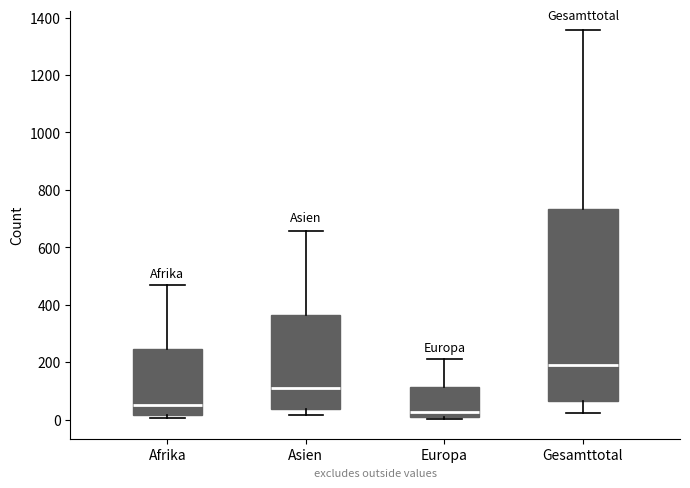

Reading left to right, read every box against the y-axis: the position of its median line, the range the box covers, and the ends of its whiskers. The values are not printed on the chart, so give them approximately, as read against the axis.

Afrika: median 60, box 20 to 240, whiskers 0 to 460
Asien: median 120, box 40 to 360, whiskers 20 to 660
Europa: median 20, box 0 to 120, whiskers 0 (just below the box's lower edge) to 220
Gesamttotal: median 200, box 60 to 740, whiskers 20 to 1360